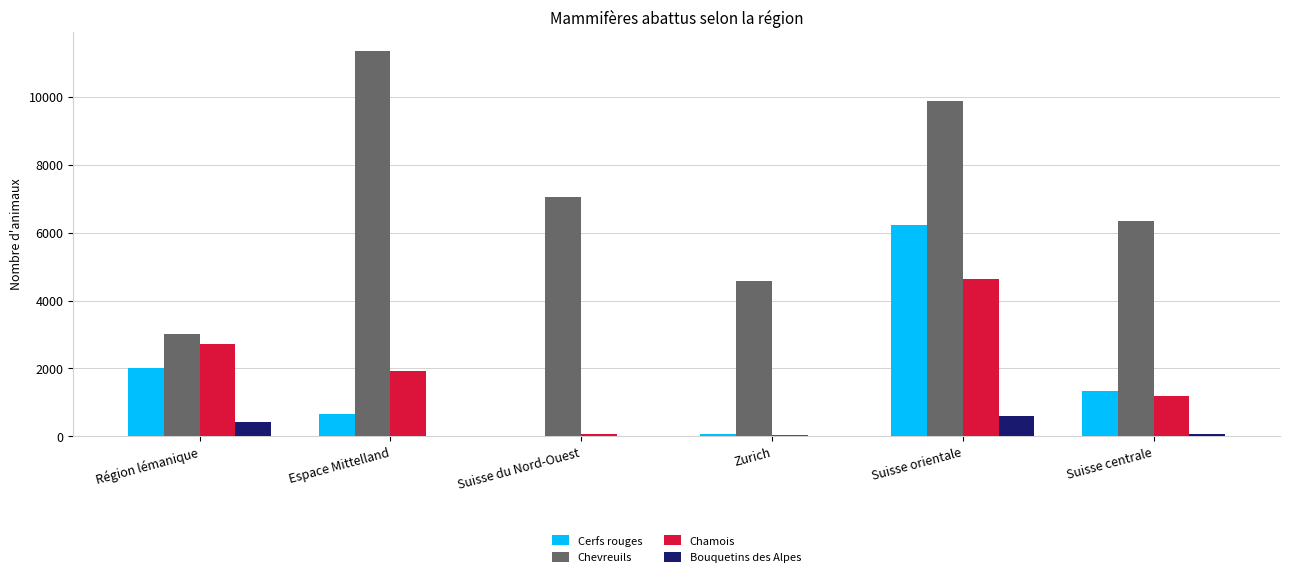

Are the bars grouped side by side (vs. stacked)?

Yes